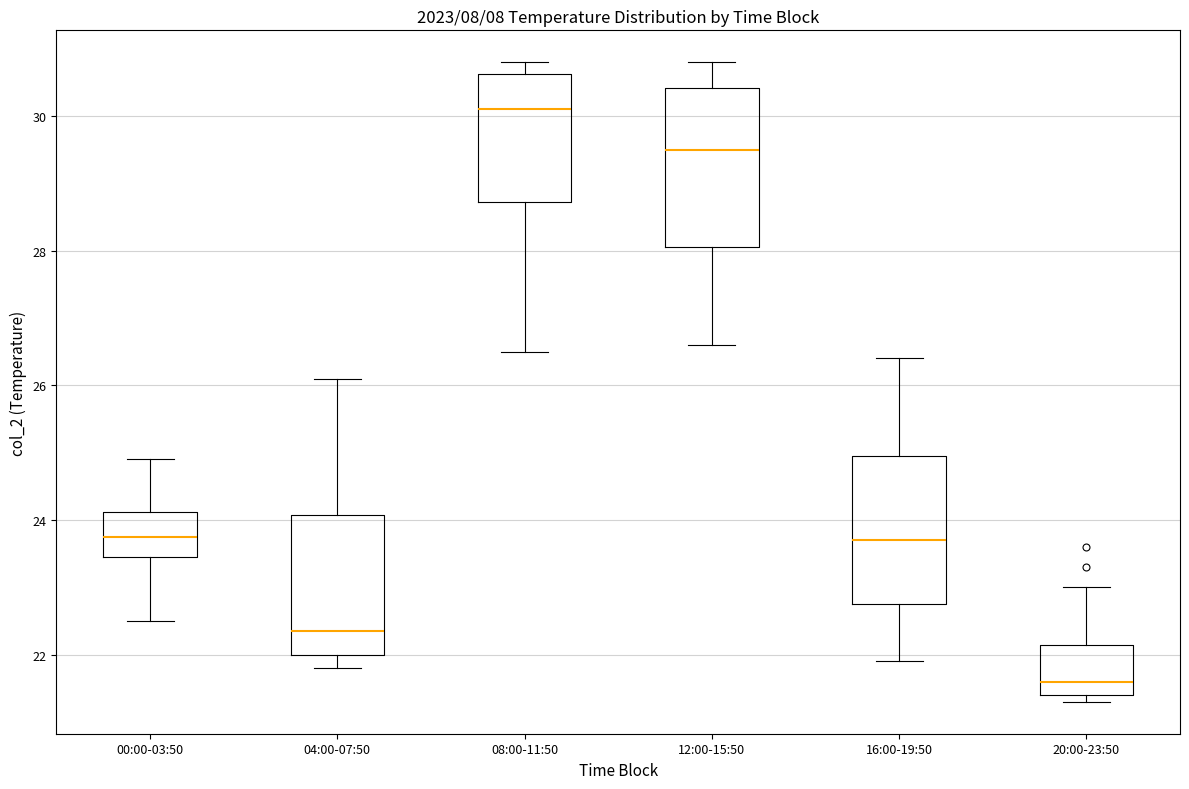

Reading left to right, read every box against the y-axis: the position of its median line, the range the box covers, and the ends of its whiskers. The values are not printed on the chart, so give them approximately, as read against the axis.

00:00-03:50: median 23.8, box 23.4 to 24.2, whiskers 22.6 to 25.0
04:00-07:50: median 22.4, box 22.0 to 24.0, whiskers 21.8 to 26.2
08:00-11:50: median 30.2, box 28.8 to 30.6, whiskers 26.6 to 30.8
12:00-15:50: median 29.6, box 28.0 to 30.4, whiskers 26.6 to 30.8
16:00-19:50: median 23.8, box 22.8 to 25.0, whiskers 22.0 to 26.4
20:00-23:50: median 21.6, box 21.4 to 22.2, whiskers 21.4 (just below the box's lower edge) to 23.0